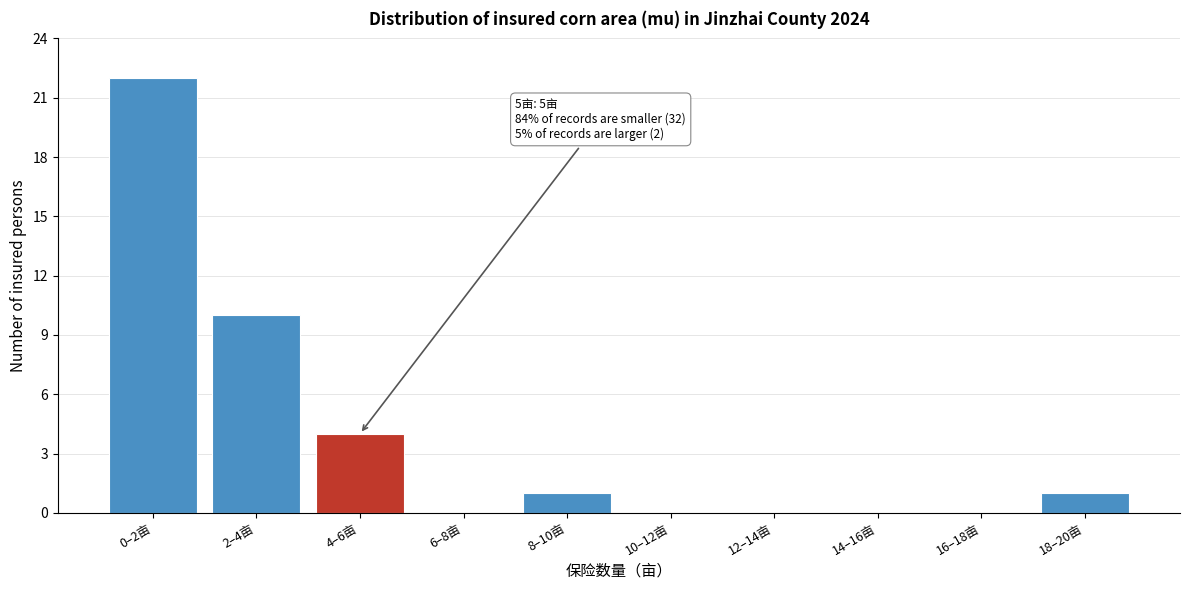

Reading right to left, extract all data points from this chart.

18–20亩=1	16–18亩=0	14–16亩=0	12–14亩=0	10–12亩=0	8–10亩=1	6–8亩=0	4–6亩=4	2–4亩=10	0–2亩=22